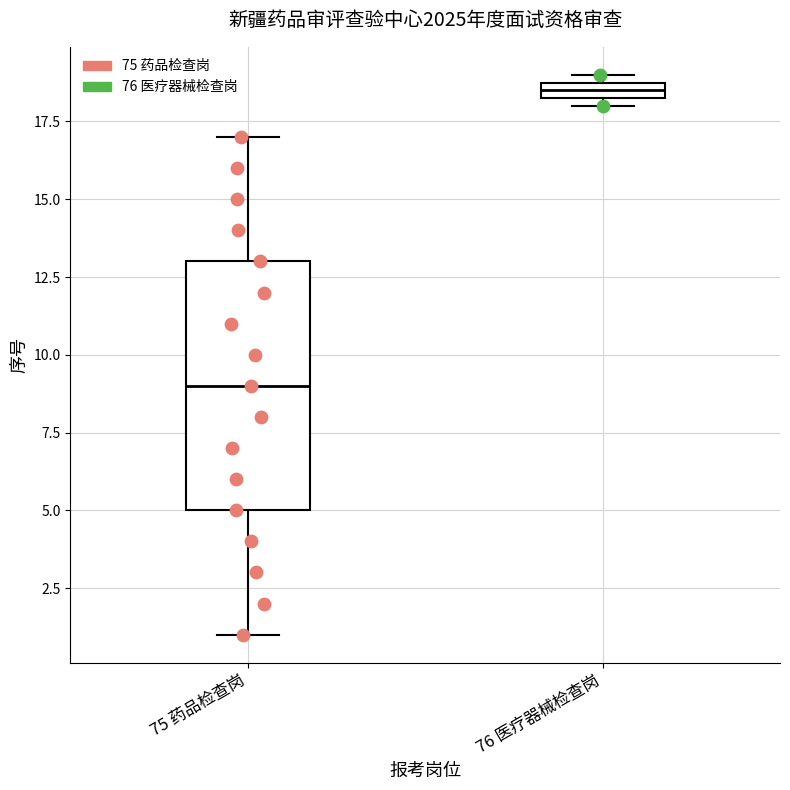

Where is the upper edge of the box for 76 医疗器械检查岗 on the y-axis? The values are not printed on the chart, so give them approximately, as read against the axis.

19.0